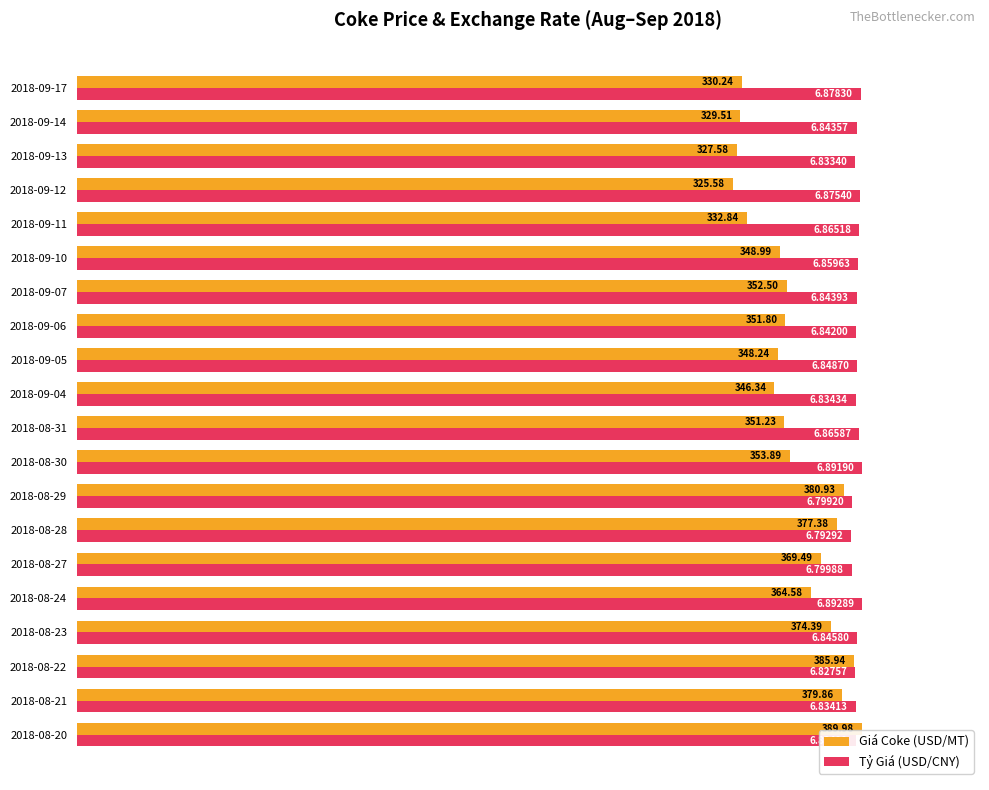

What are all the series names shown in the legend?

Giá Coke (USD/MT), Tỷ Giá (USD/CNY)